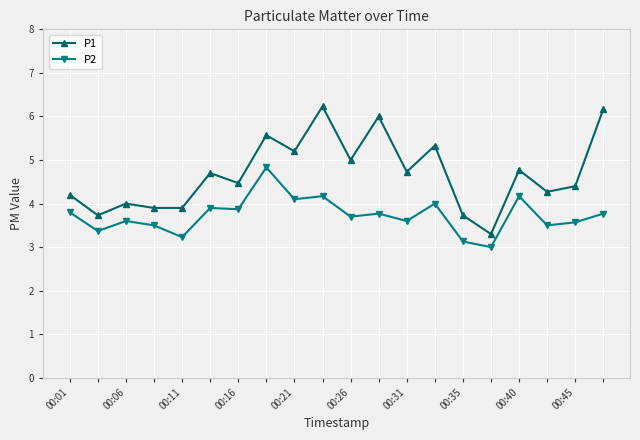

List the series in order of their peak value, lowest first.

P2, P1